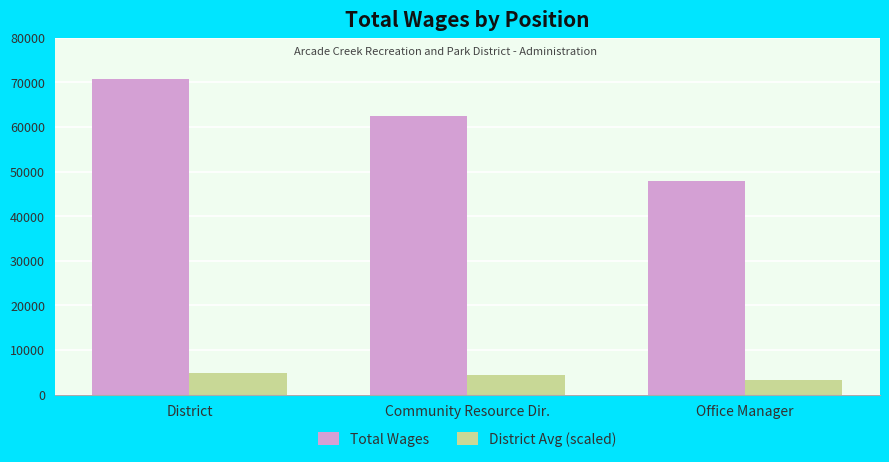

How many categories are shown in the chart?

3